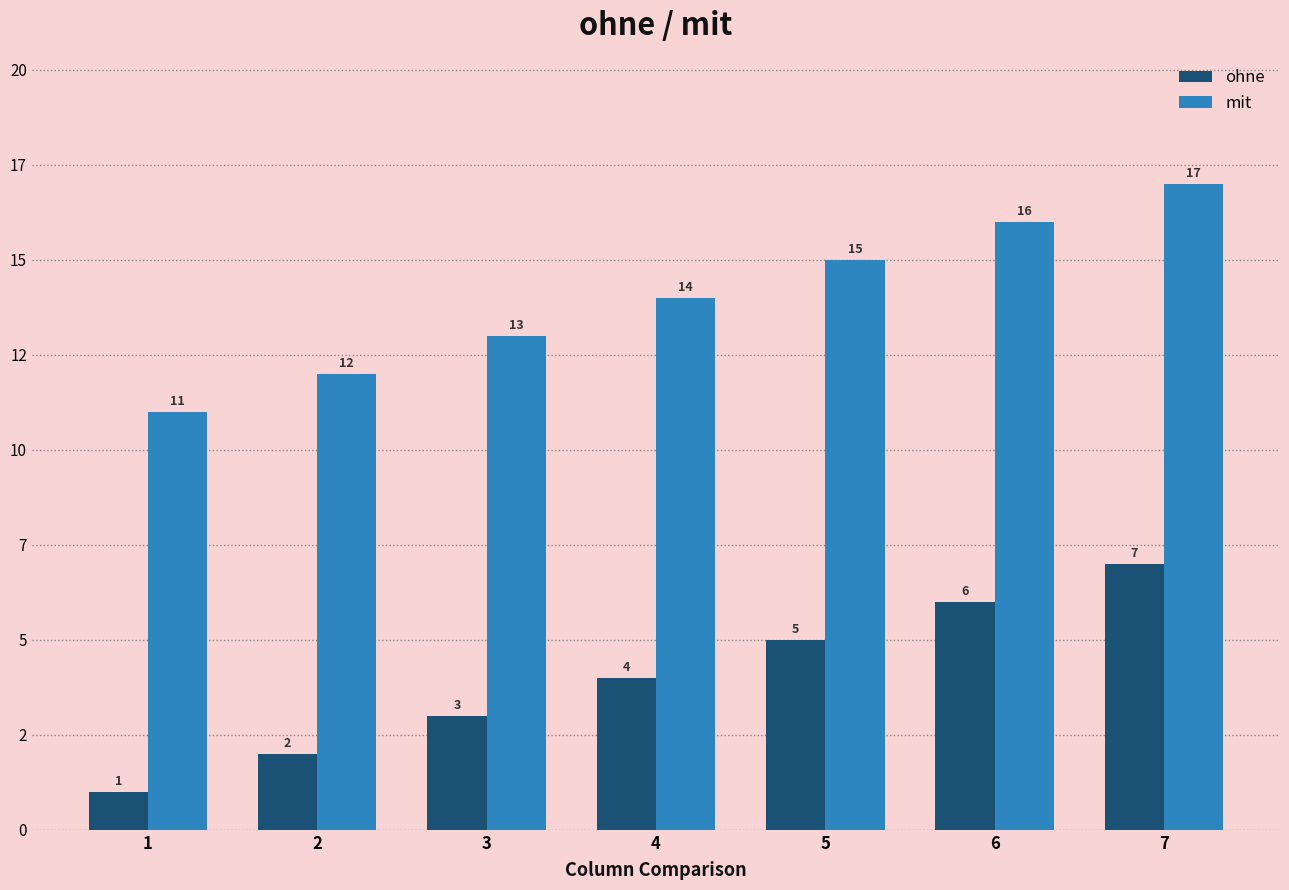

List the series in order of their peak value, highest first.

mit, ohne